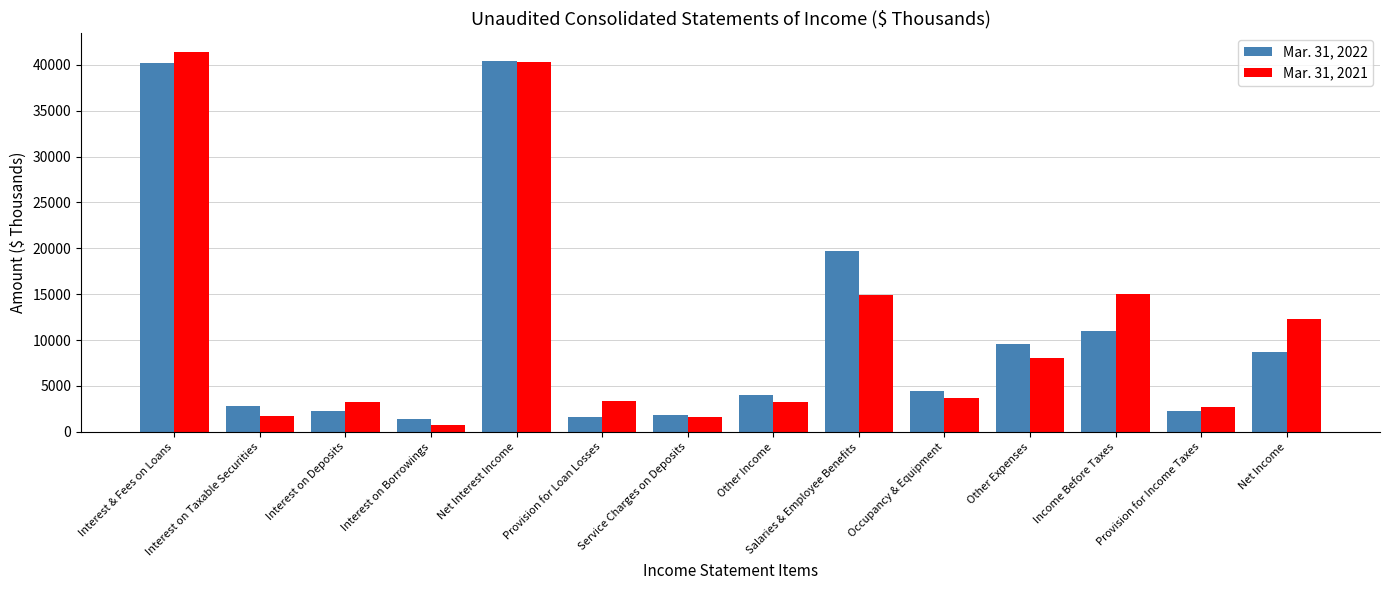

Count the number of data series in this chart.

2